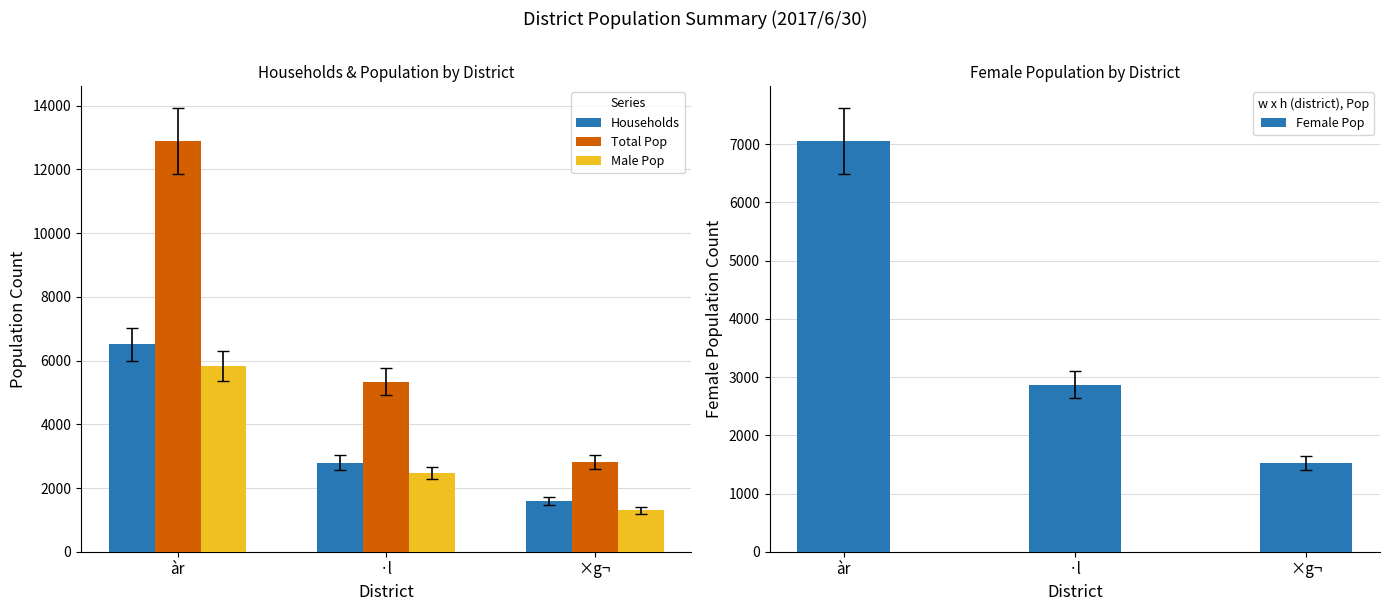

What is the difference between the maximum and minimum values in the Male Pop series?

4543